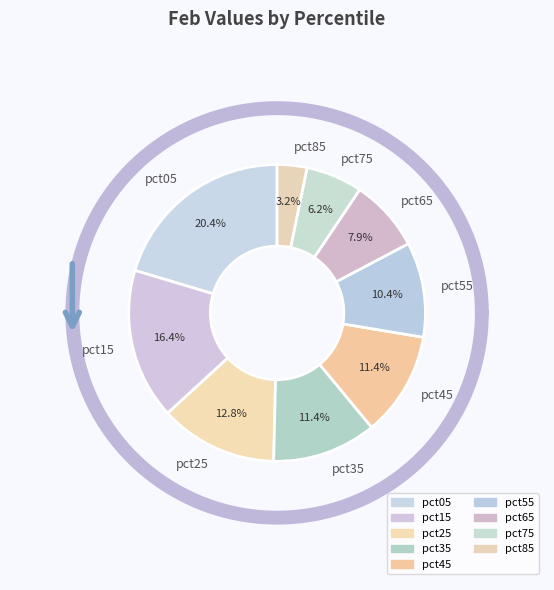

To the nearest percent, what is the difference between the largest and smallest slice percentages?

17%